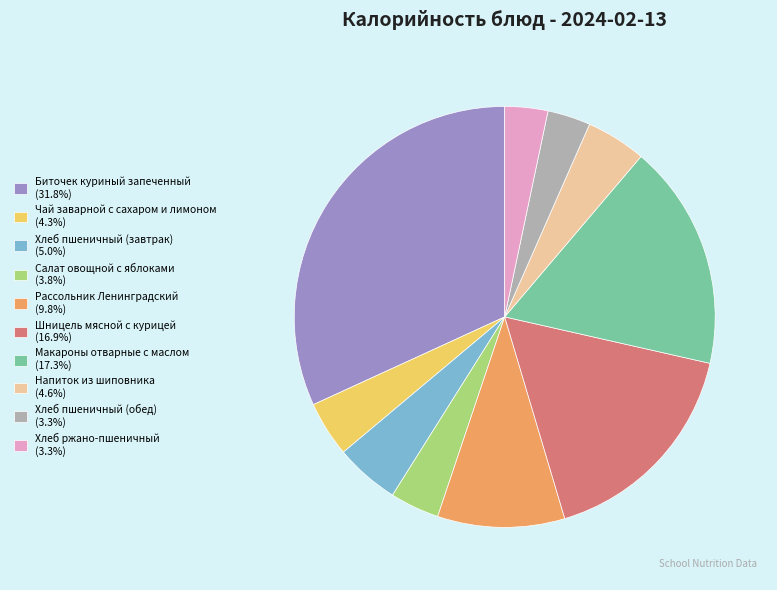

What is the ratio of the value at Салат овощной с яблоками to the value at Напиток из шиповника?

0.8